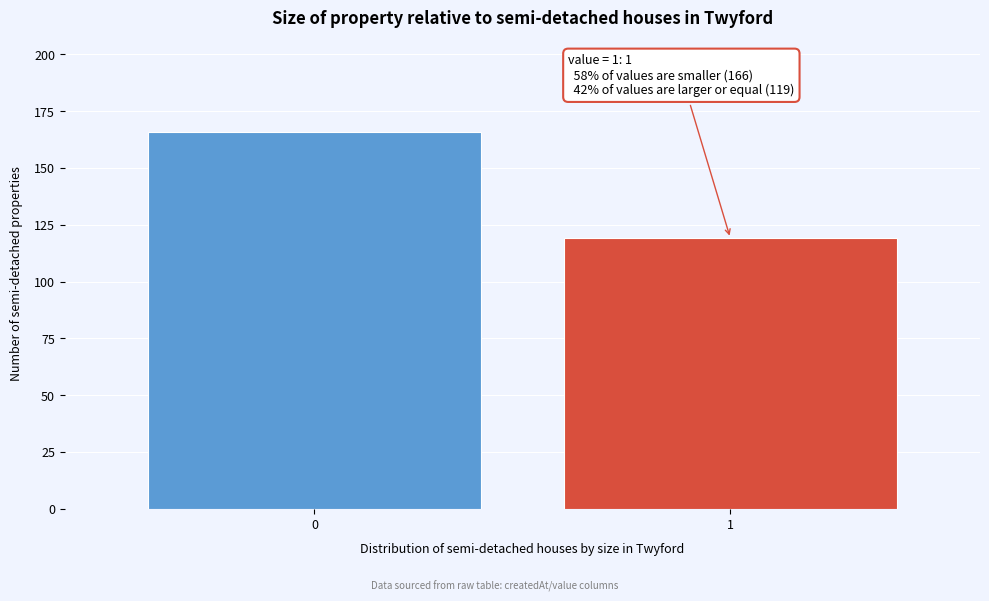

Reading right to left, extract all data points from this chart.

119	166